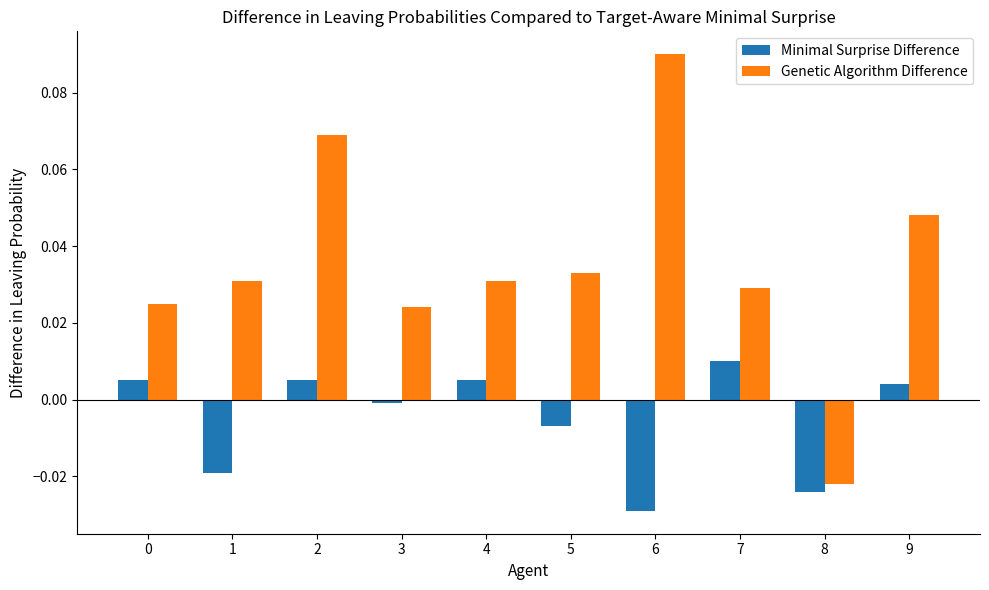

At how many categories does at least one series exceed 0?

9